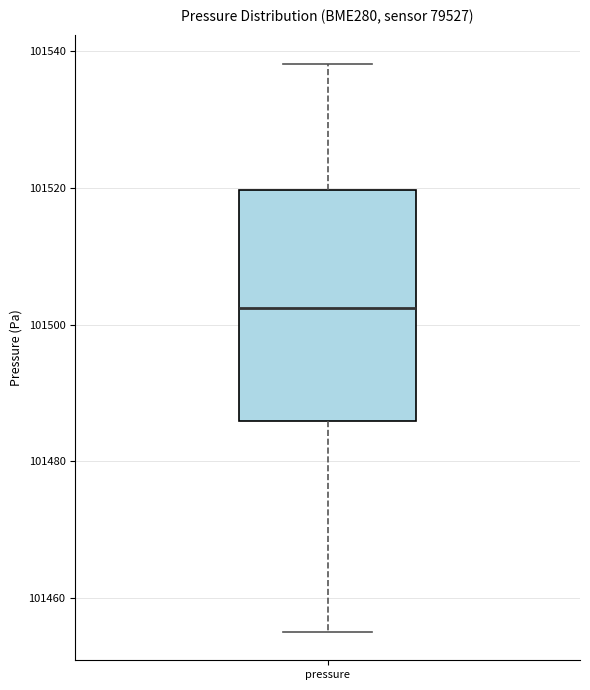

Transcribe this box plot: give where the median line is, the range the box spans, and where the two whiskers end, as read against the y-axis. The values are not printed on the chart, so give them approximately, as read against the axis.

median 101502, box 101486 to 101520, whiskers 101456 to 101538